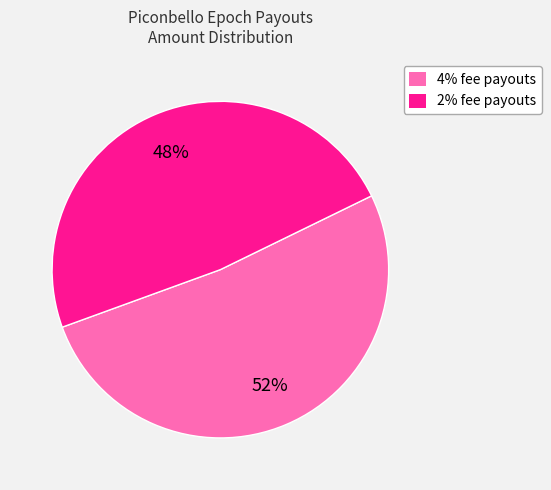

Is there any slice that represents more than half of the pie?

Yes